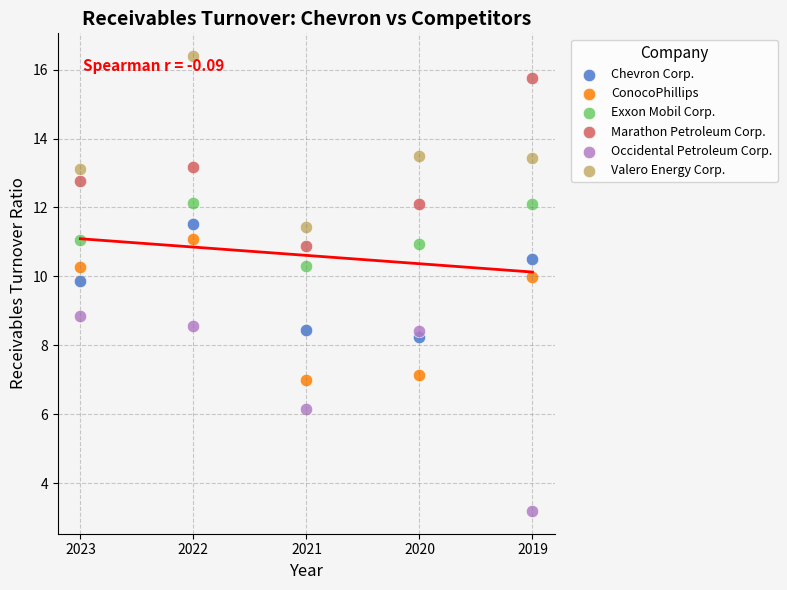

What are all the series names shown in the legend?

Chevron Corp., ConocoPhillips, Exxon Mobil Corp., Marathon Petroleum Corp., Occidental Petroleum Corp., Valero Energy Corp.